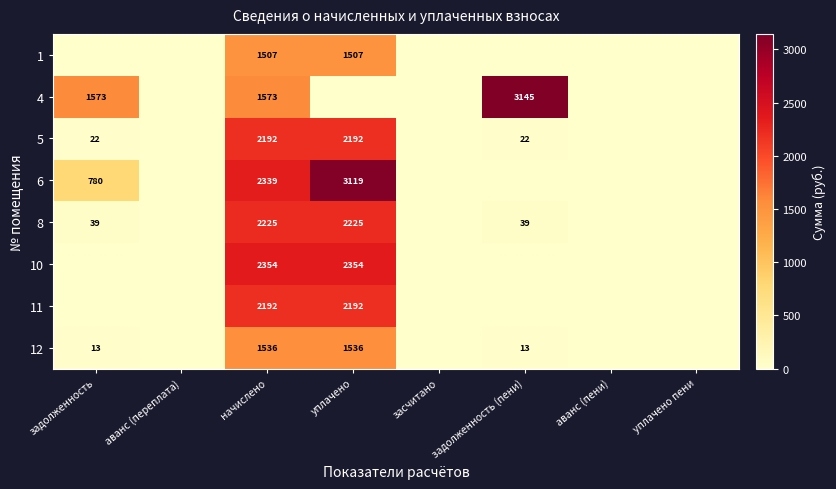

True or false: 6 has a value of 5128 at уплачено.

False